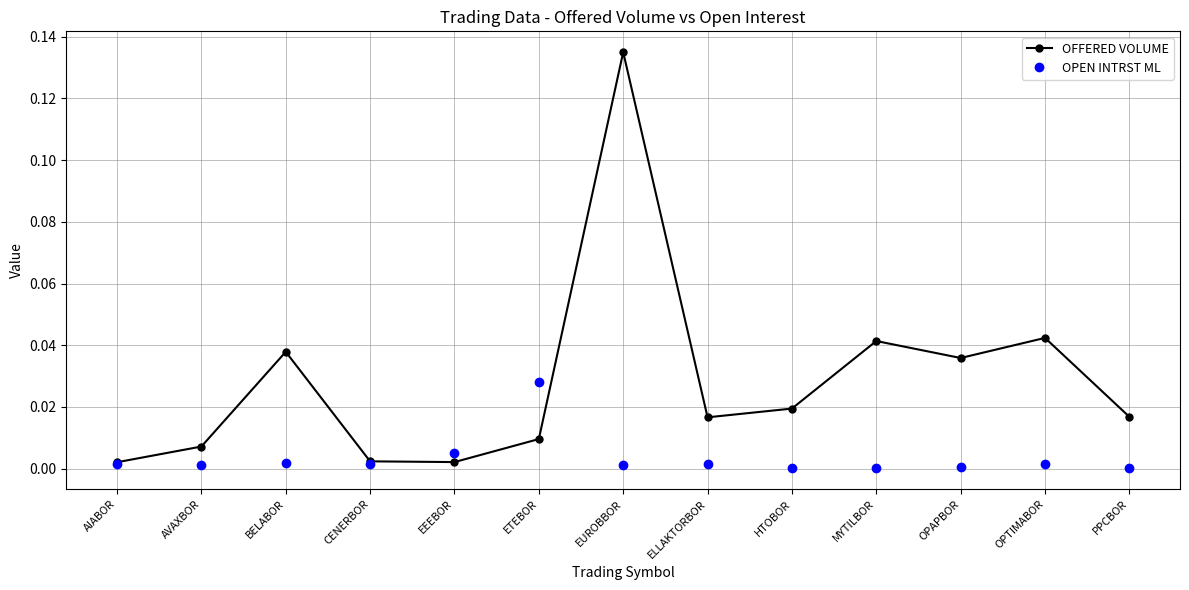

Rank the series by their average value, from lowest to highest.

OPEN INTRST ML, OFFERED VOLUME